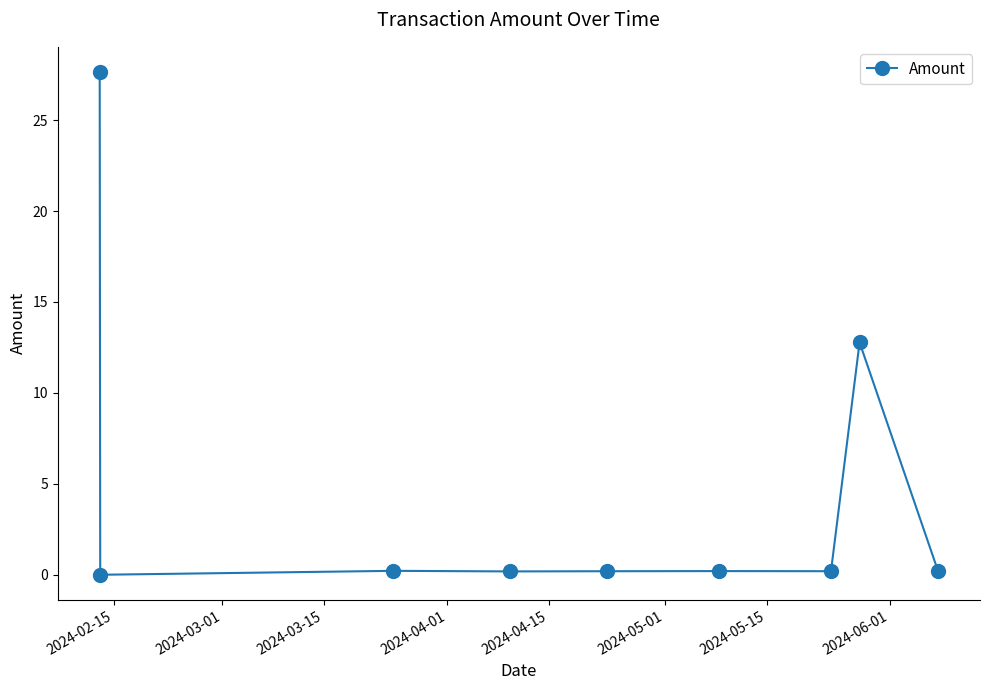

What is the greatest value displayed?

27.6